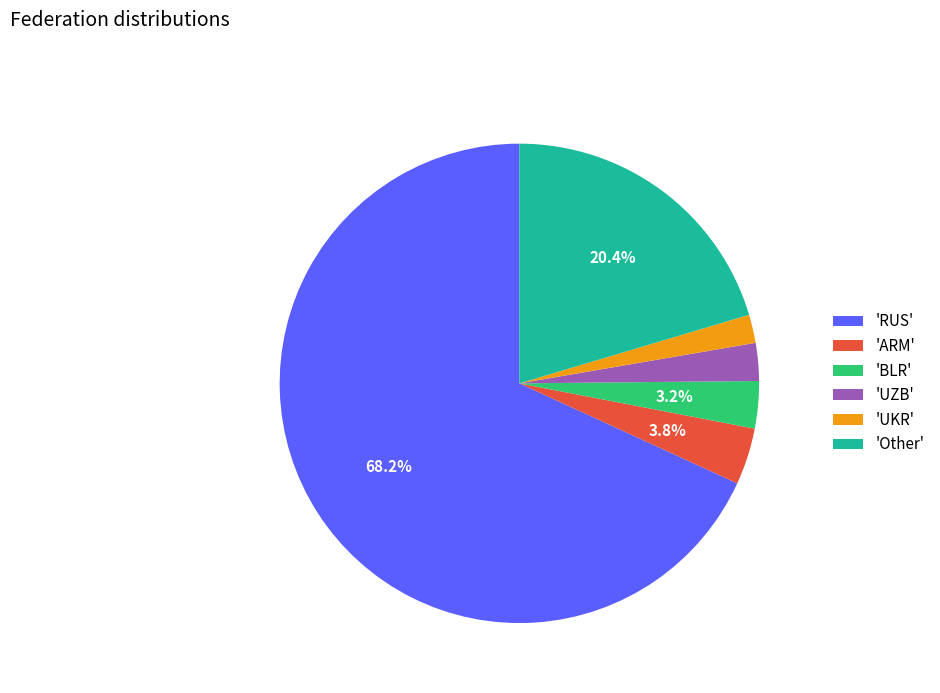

Between 'BLR' and 'ARM', which is larger?

'ARM'